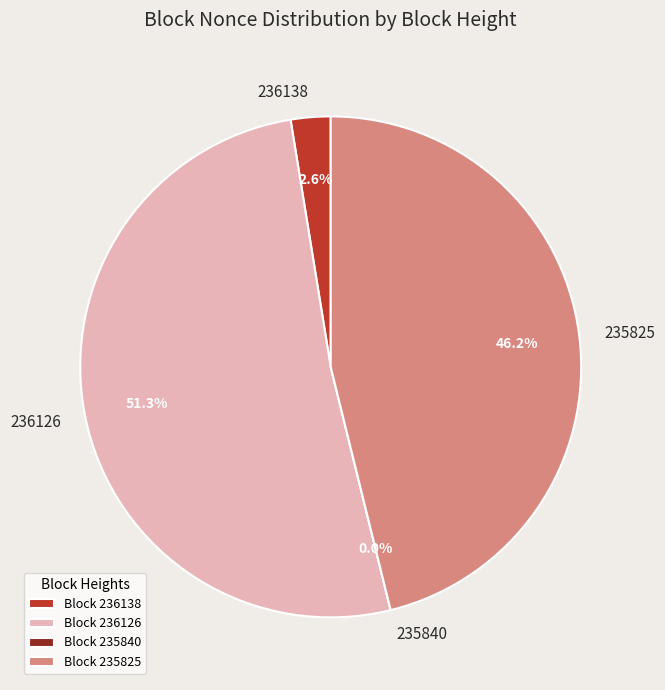

Is it true that 235840 is 0% of the pie?

True